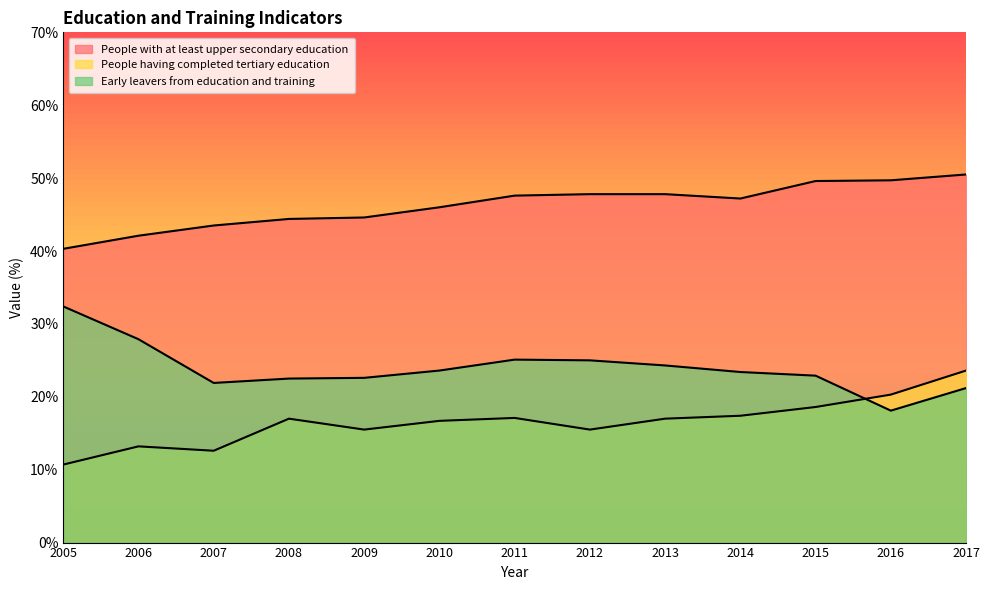

Where is People with at least upper secondary education nearest to the value 45?

2009